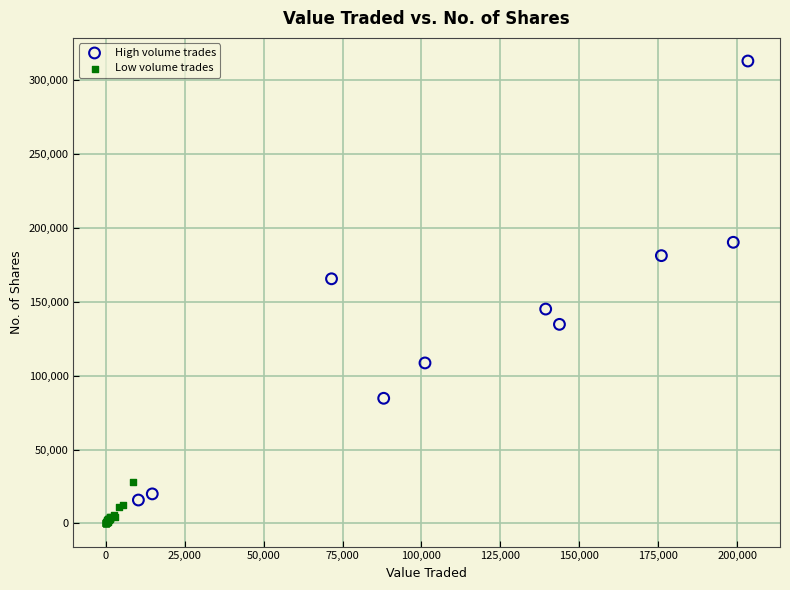

Which series contains the lowest Y value?

Low volume trades